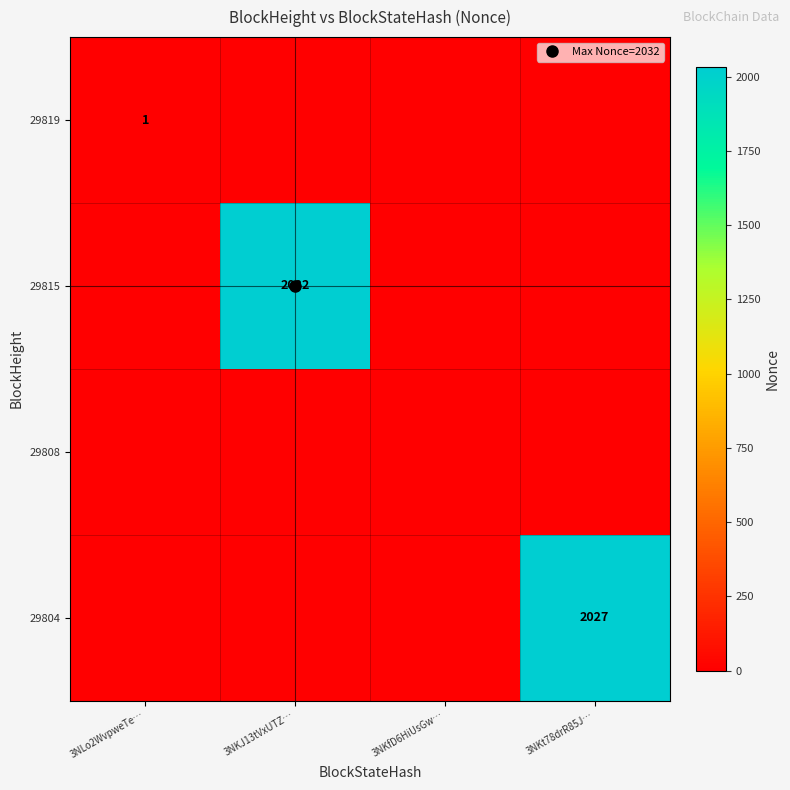

Rank the categories by 29804 value from lowest to highest.

3NLo2WvpweTe…, 3NKJ13tVxUTZ…, 3NKfD6HiUsGw…, 3NKt78drR85J…